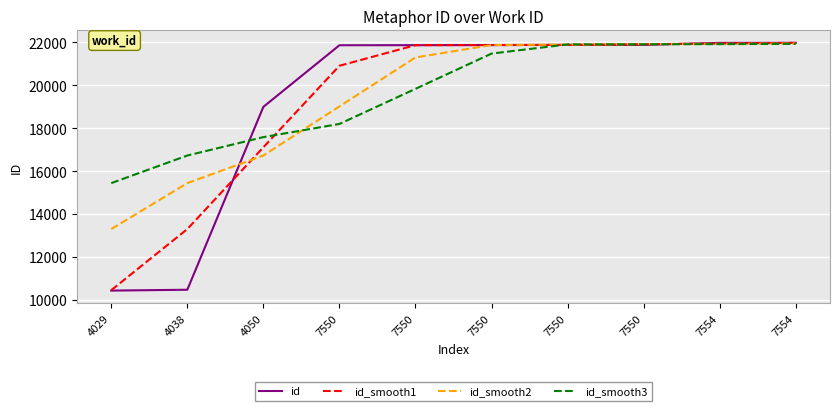

At how many categories does at least one series exceed 19758?

7